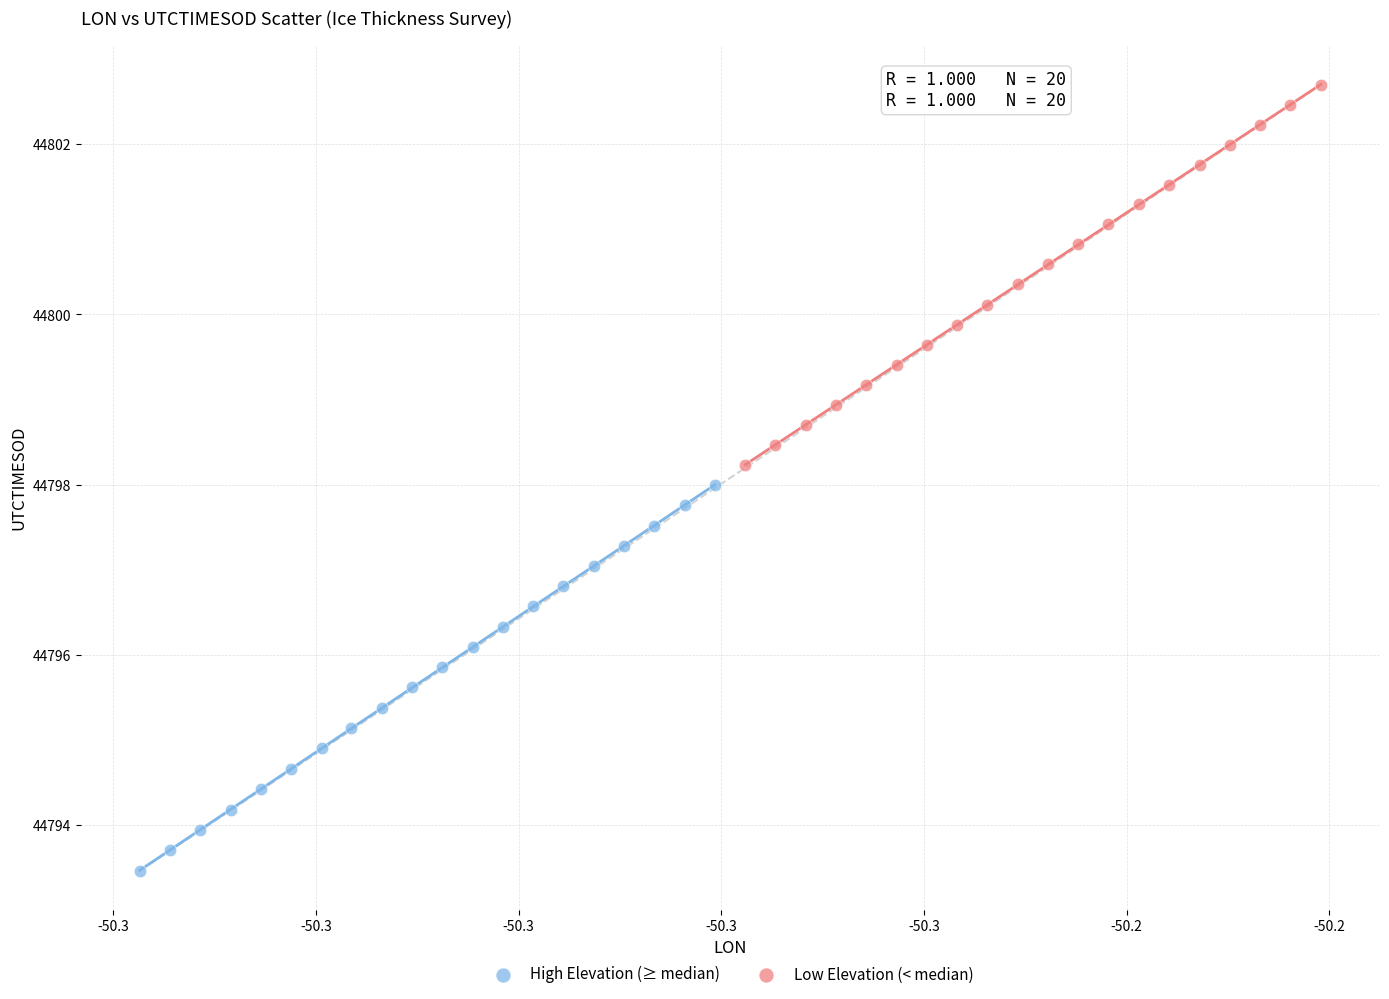

Which series has the widest spread of Y values?

High Elevation (≥ median)